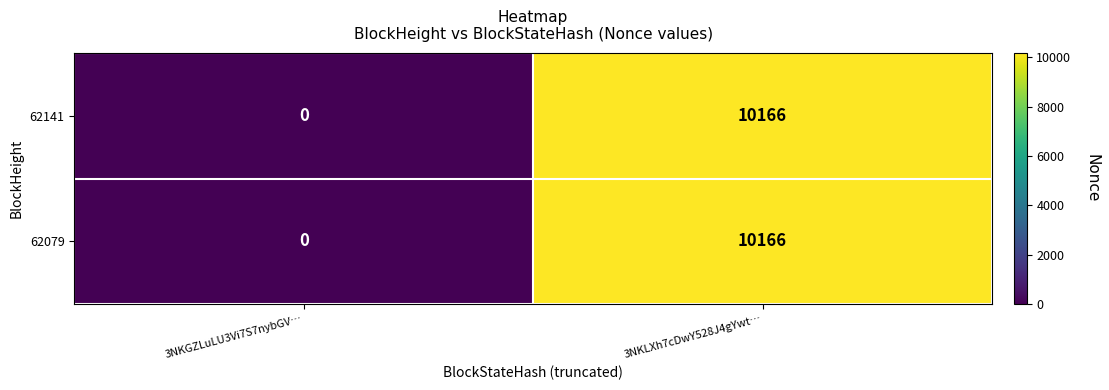

Reading left to right, extract all data points from this chart.

62141: 0	10166
62079: 0	10166